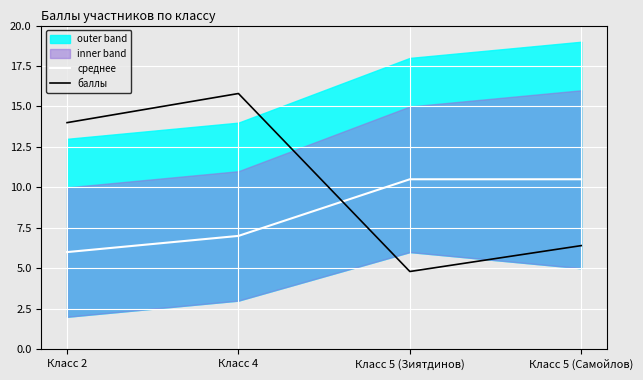

What is the lowest value of the баллы series?

4.8